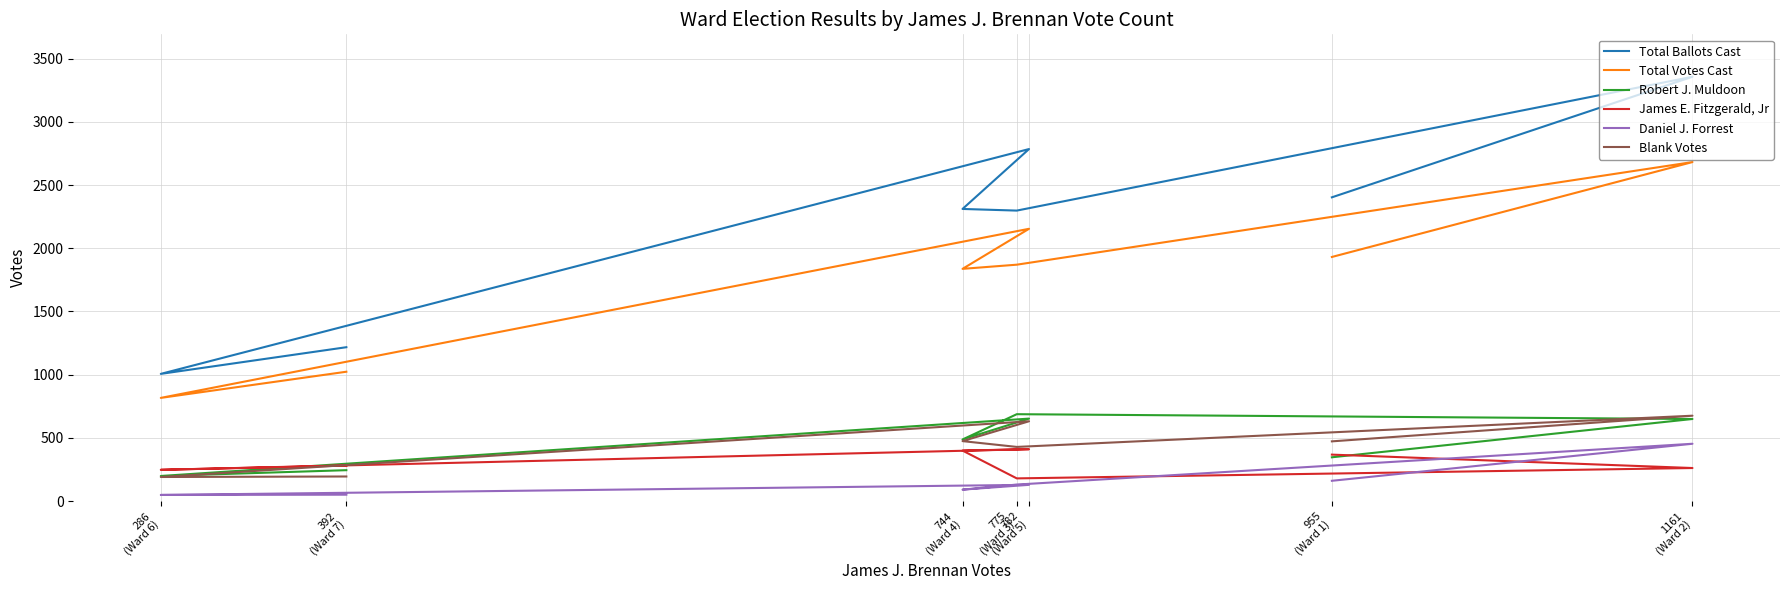

What are all the series names shown in the legend?

Total Ballots Cast, Total Votes Cast, Robert J. Muldoon, James E. Fitzgerald, Jr, Daniel J. Forrest, Blank Votes